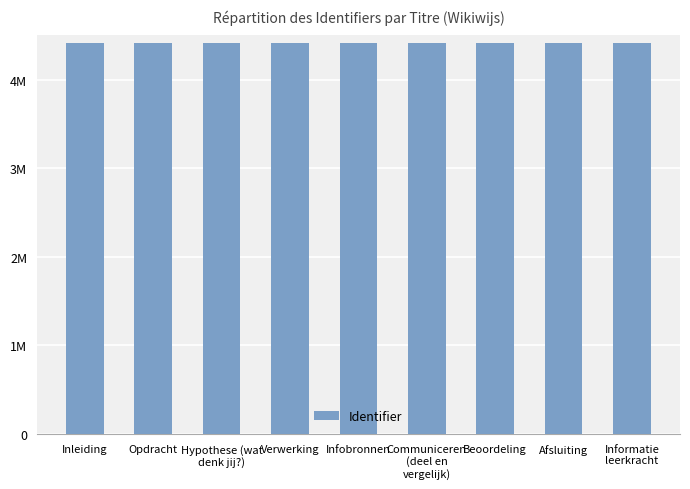

What is the average value?

4419489